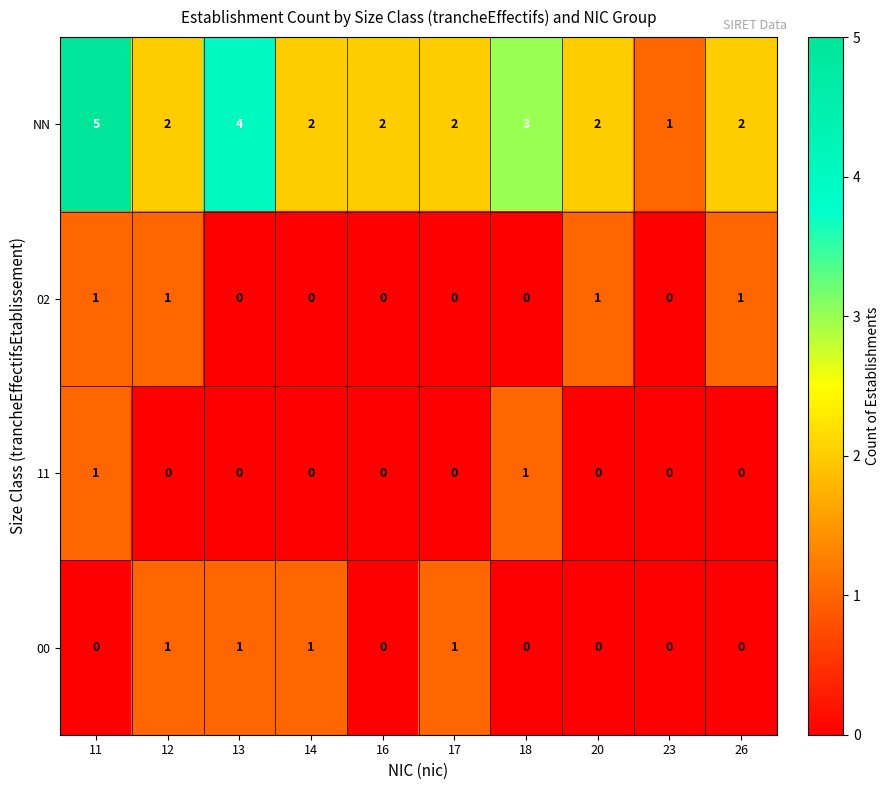

What is the sum of all 00 values?

4